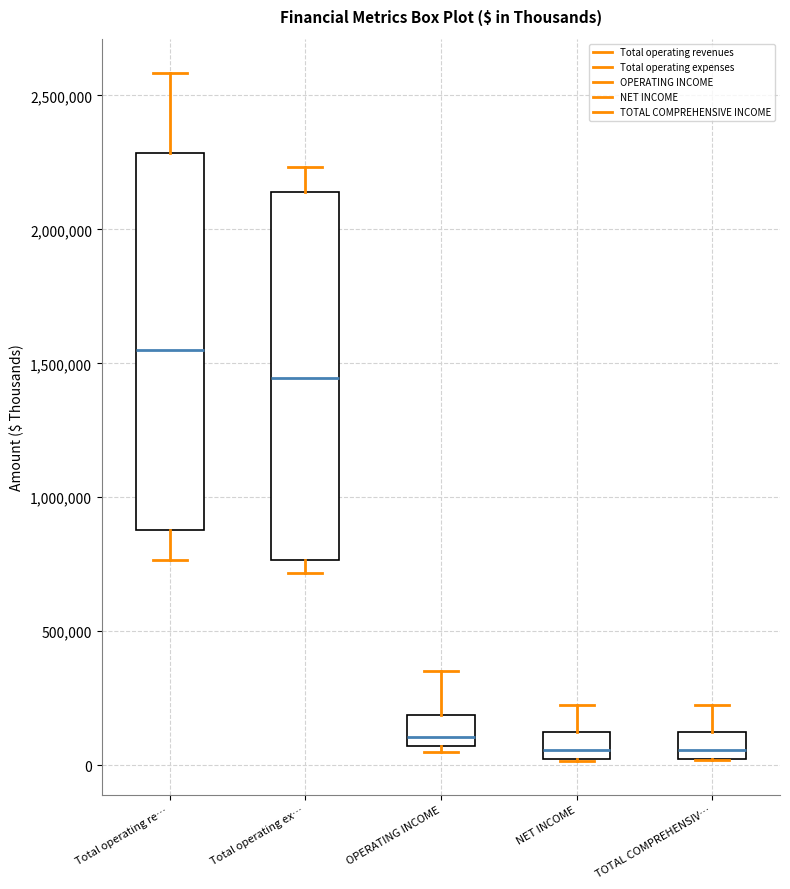

Where is the lower edge of the box for Total operating ex… on the y-axis? The values are not printed on the chart, so give them approximately, as read against the axis.

750000